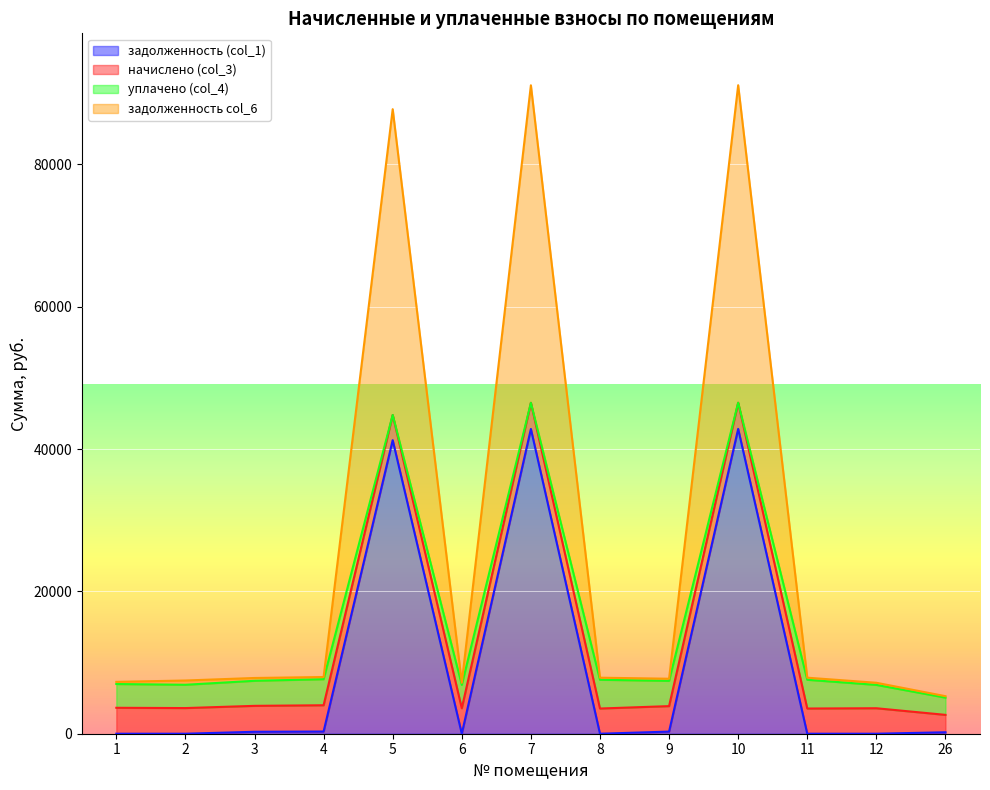

The value of задолженность (col_1) at 6 is -18630.5. True or false?

False